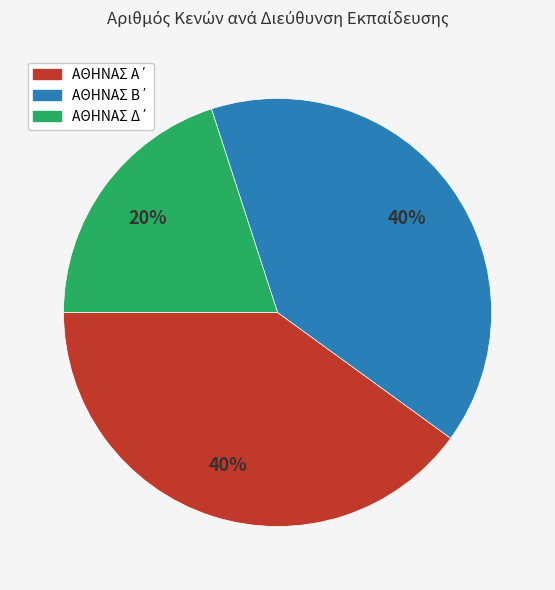

Is there a majority slice in this chart?

No